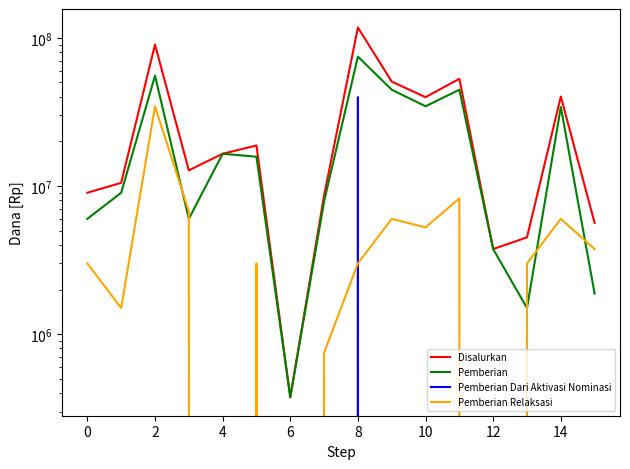

Reading left to right, transcribe all the data shown in this chart.

Disalurkan: 9000000	10500000	90000000	12750000	16500000	18750000	375000	8625000	117375000	50625000	39750000	52875000	3750000	4500000	40125000	5625000
Pemberian: 6000000	9000000	55500000	6000000	16500000	15750000	375000	7875000	74625000	44625000	34500000	44625000	3750000	1500000	34125000	1875000
Pemberian Dari Aktivasi Nominasi: 0	0	0	0	0	0	0	0	39750000	0	0	0	0	0	0	0
Pemberian Relaksasi: 3000000	1500000	34500000	6750000	0	3000000	0	750000	3000000	6000000	5250000	8250000	0	3000000	6000000	3750000